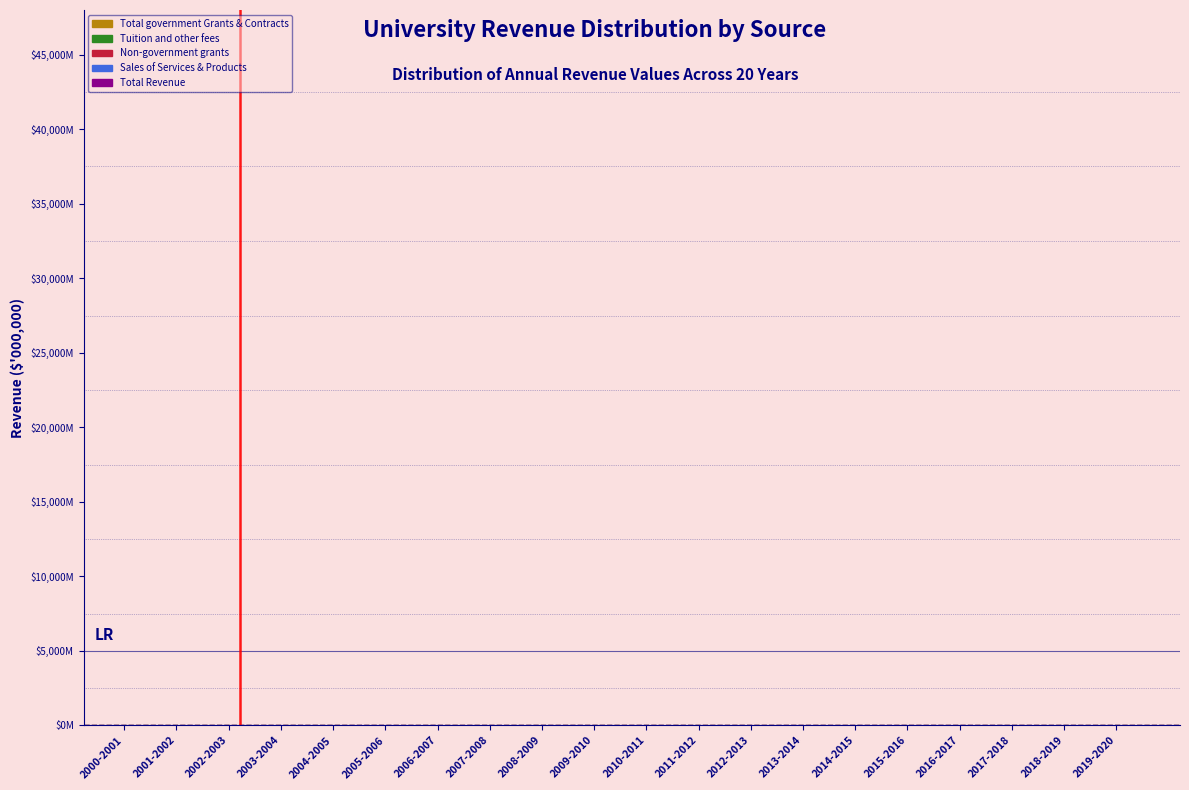

Are the bars horizontal?

No